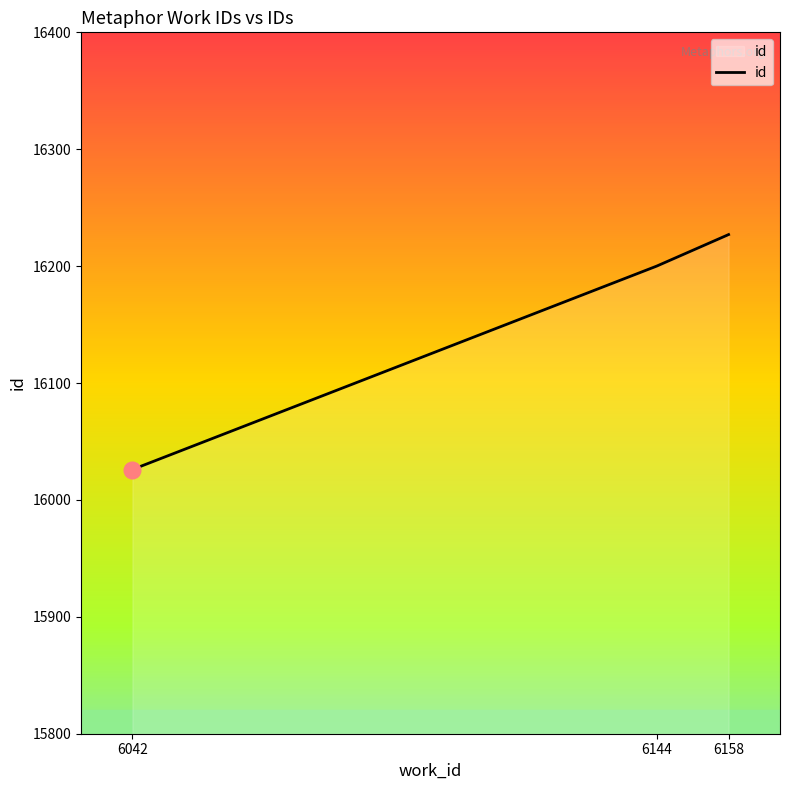

Reading right to left, transcribe all the data shown in this chart.

16227	16200	16026